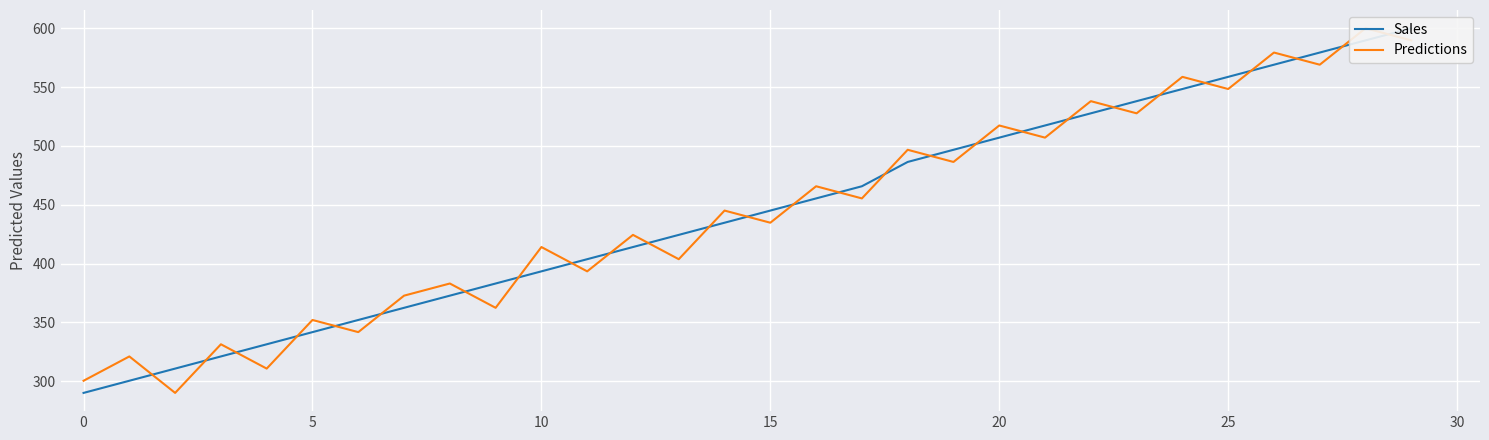

True or false: Sales has more than 0 interior local peaks.

False